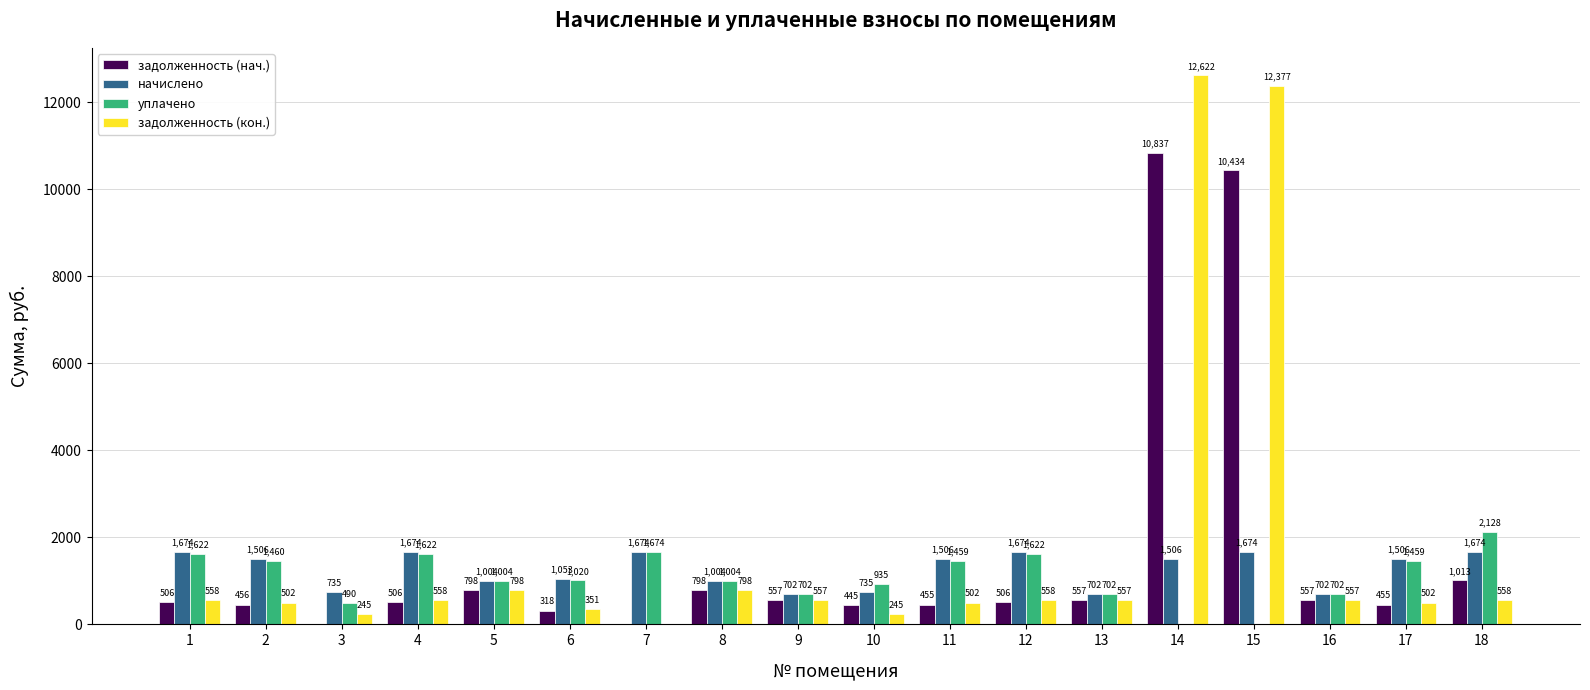

Is it true that уплачено equals 1004.1 at 5?

True